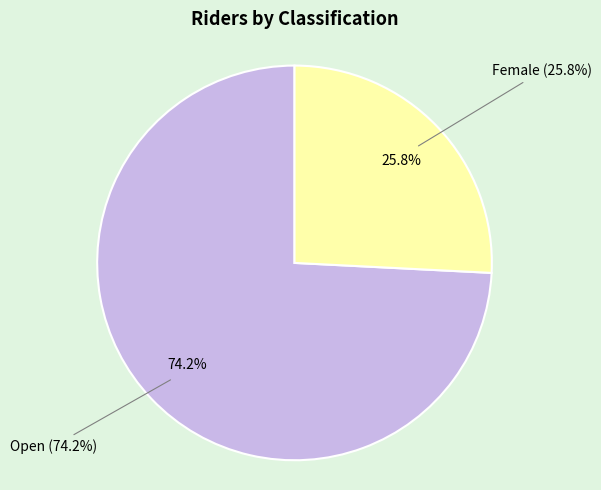

To the nearest percent, what portion does Open represent?

74%